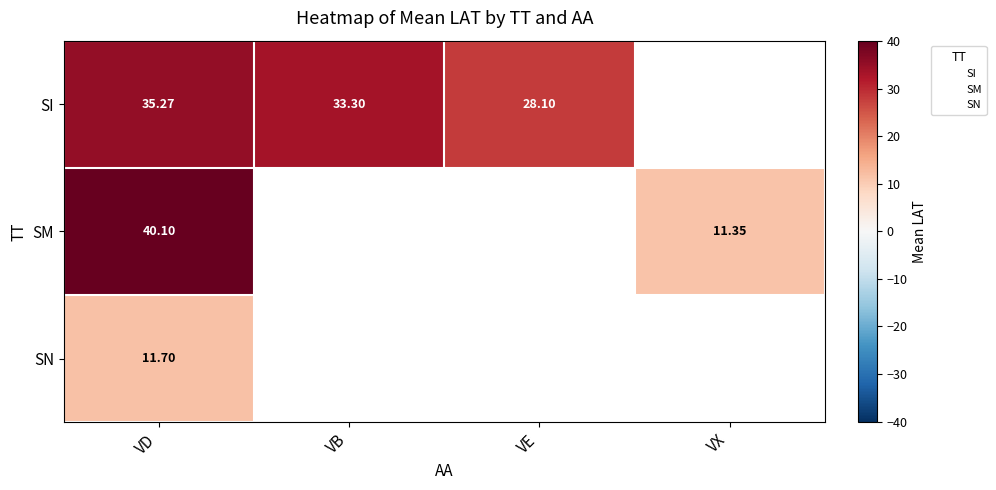

At which label is SM closest to 25?

VX